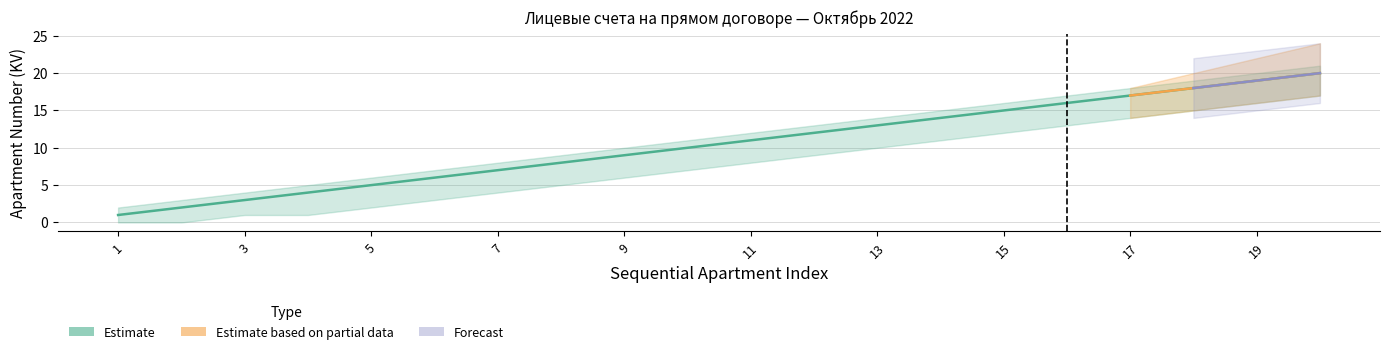

Which category has the lowest value across all series?

1